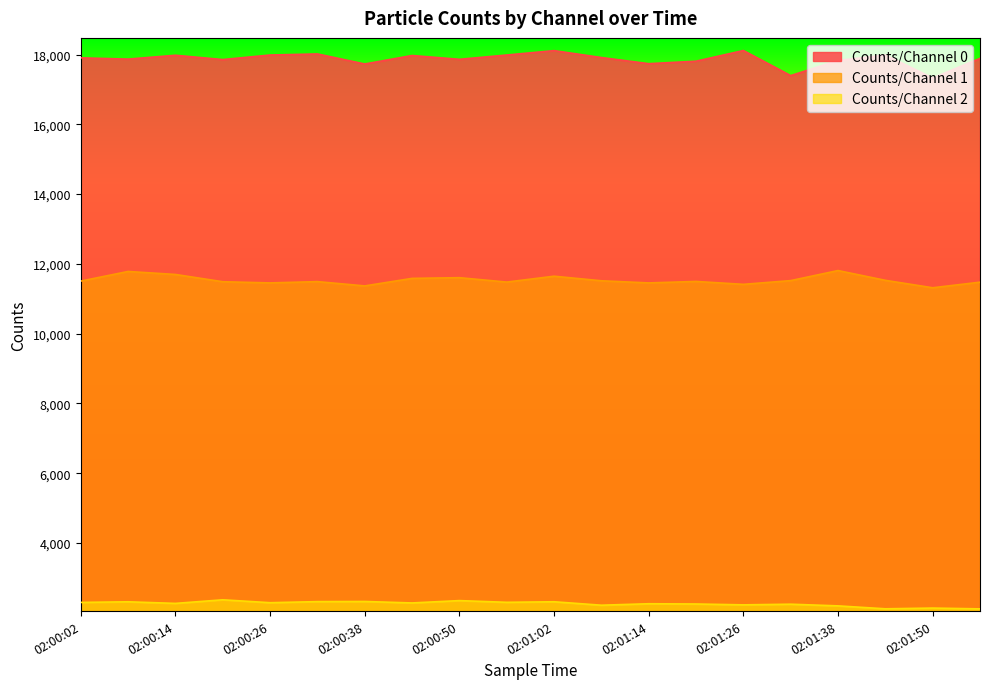

What is the label of the 8th point from the right?

02:01:14